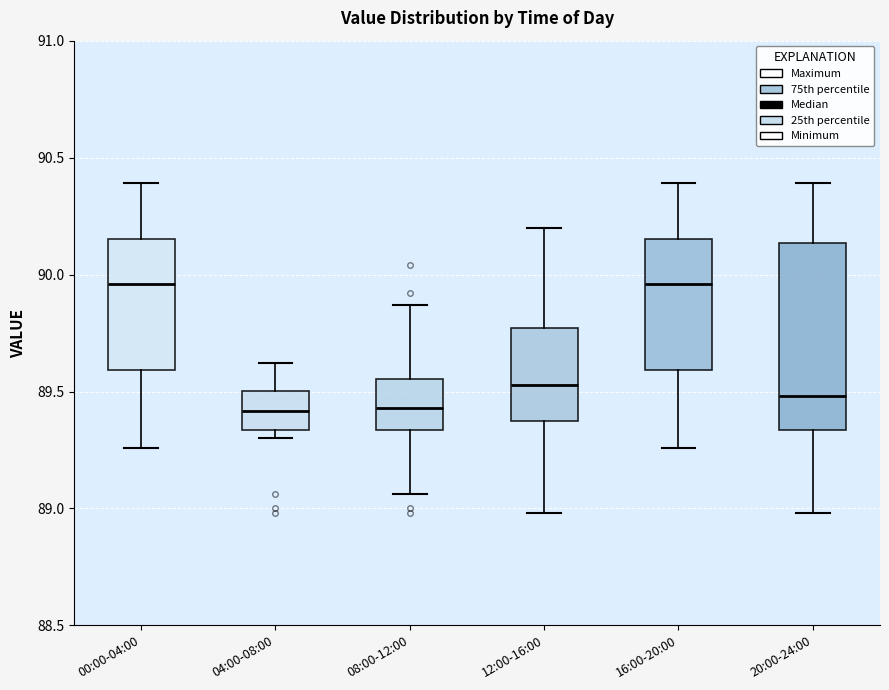

Which box is the tallest, from its lower edge to its upper edge?

20:00-24:00